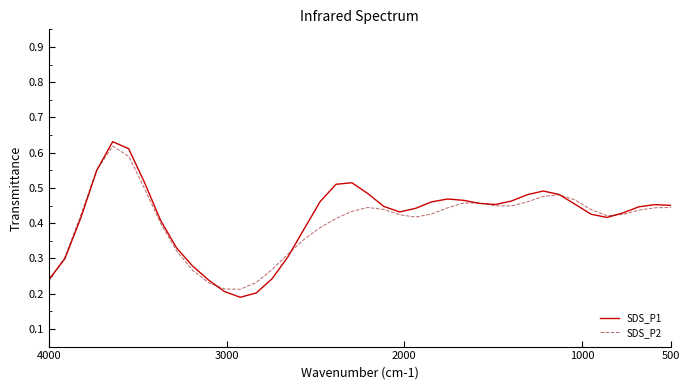

Count the number of categories in the chart.

40